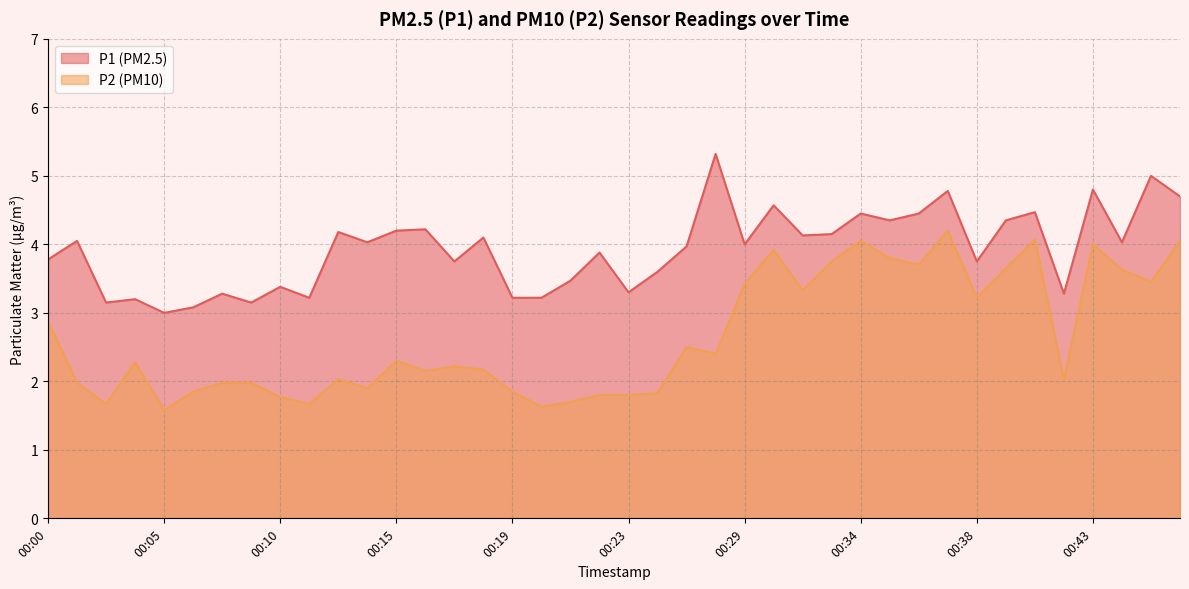

Rank the series at 00:13 from lowest to highest value.

P2, P1